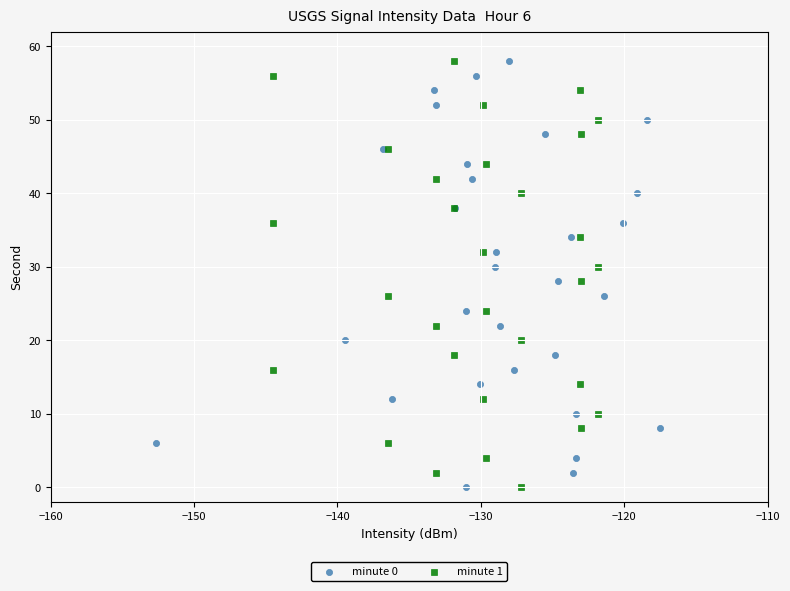

What are all the series names shown in the legend?

minute 0, minute 1